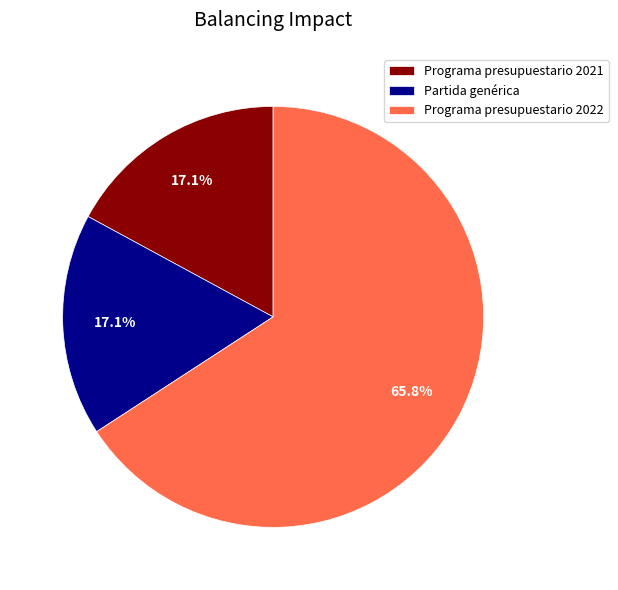

What is the ratio of the value at Partida genérica to the value at Programa presupuestario 2021?

1.0